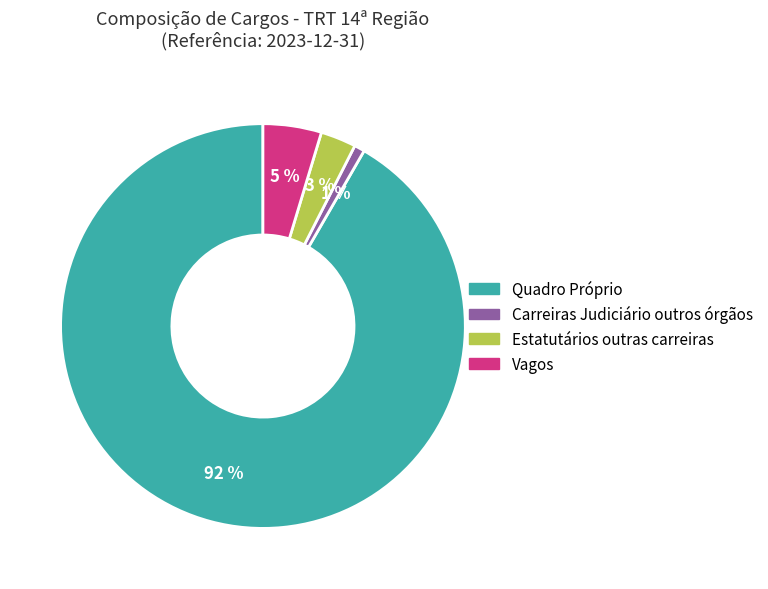

The Carreiras Judiciário outros órgãos slice represents 11% of the pie. True or false?

False